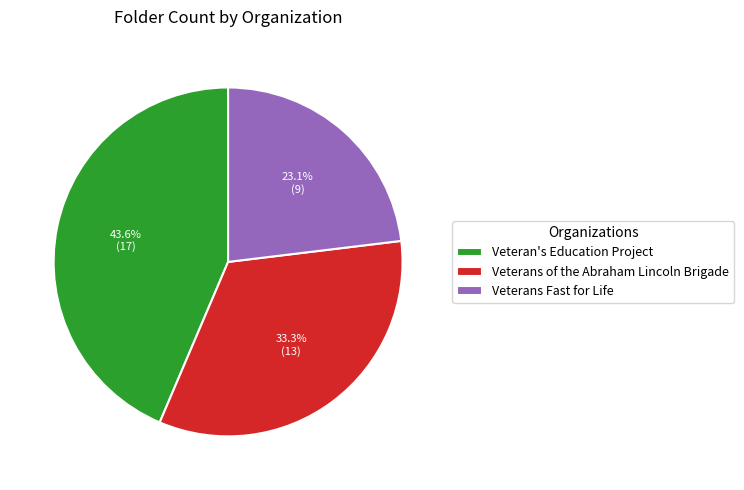

Is Veterans Fast for Life the majority of the pie?

No